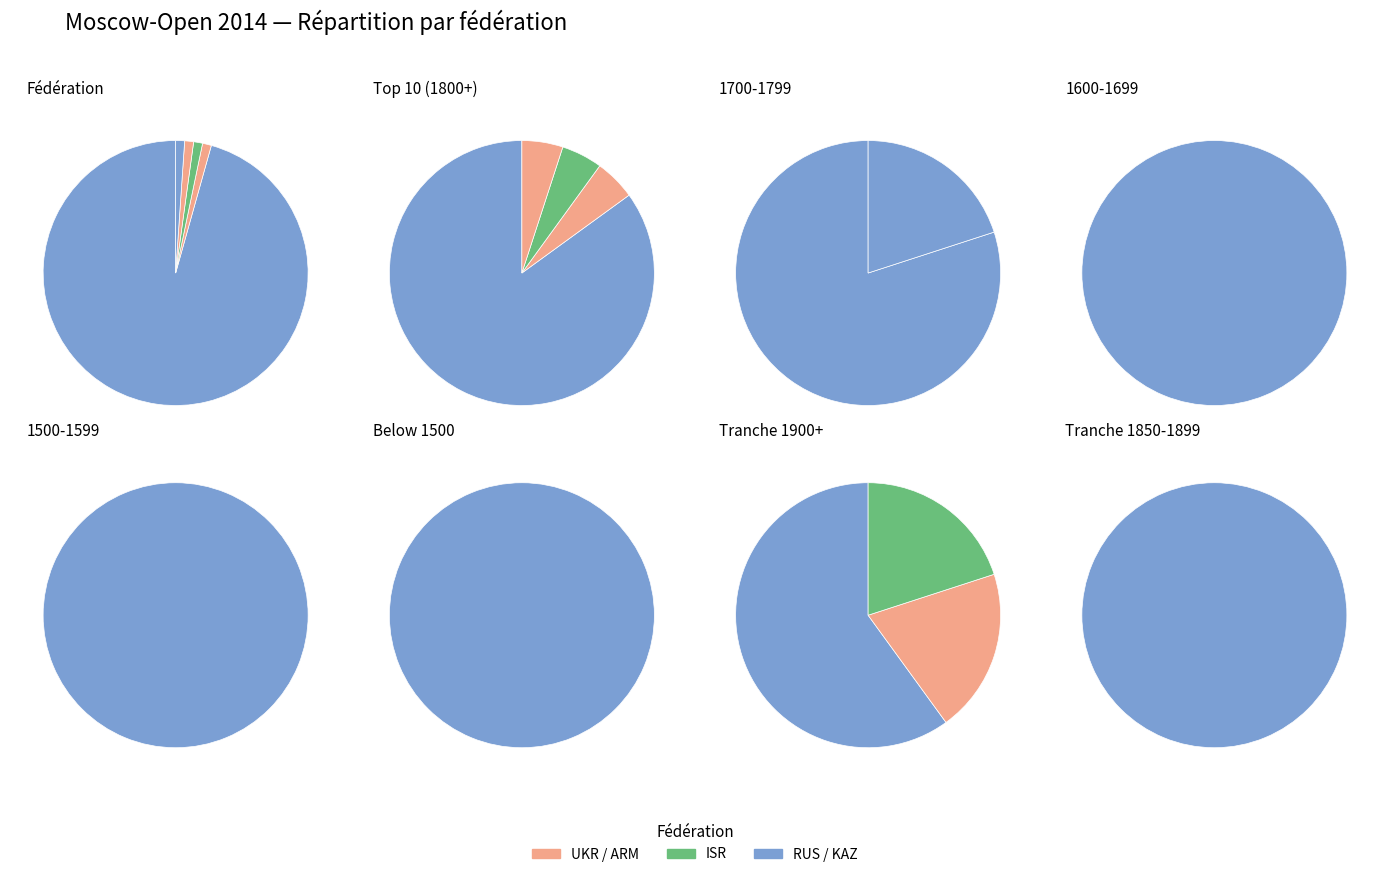

Is there a majority slice in this chart?

Yes